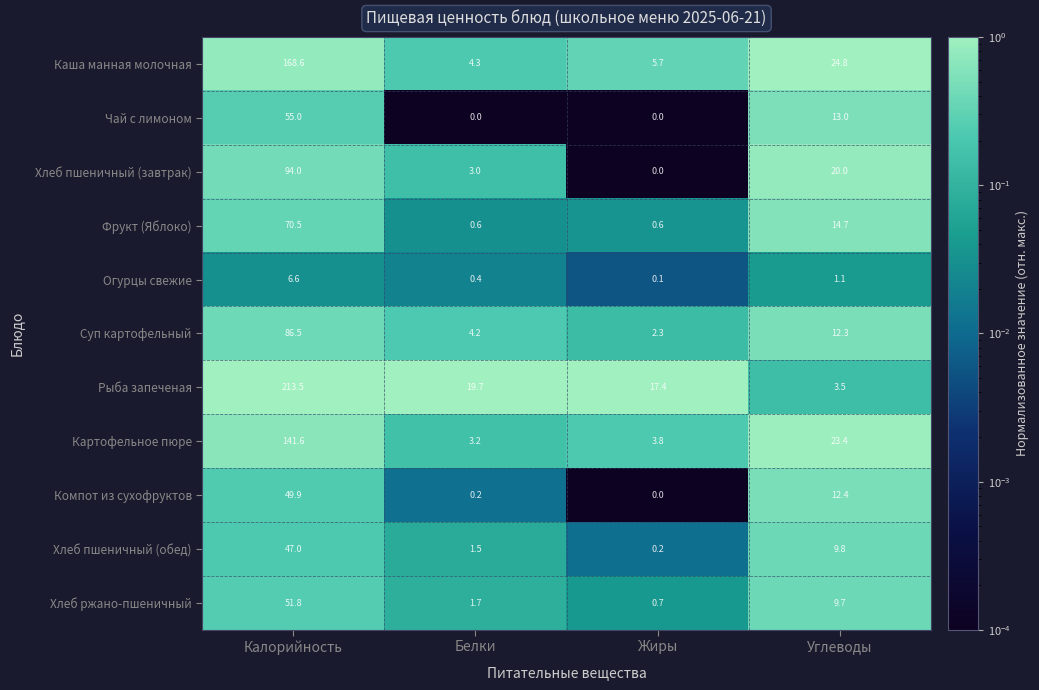

At how many categories does at least one series exceed 0?

4